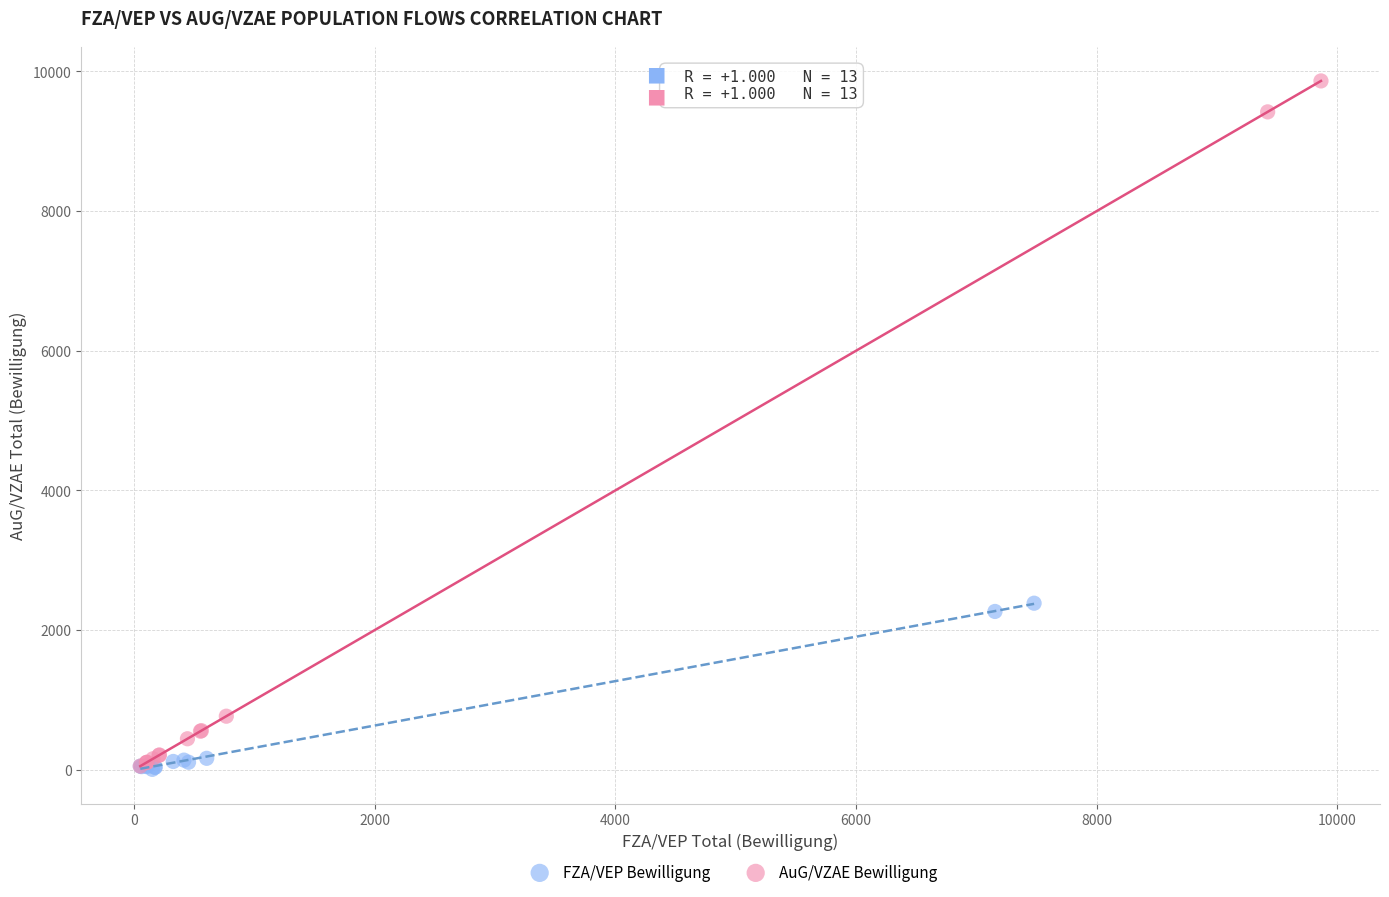

Which series has the widest spread of Y values?

AuG/VZAE Bewilligung